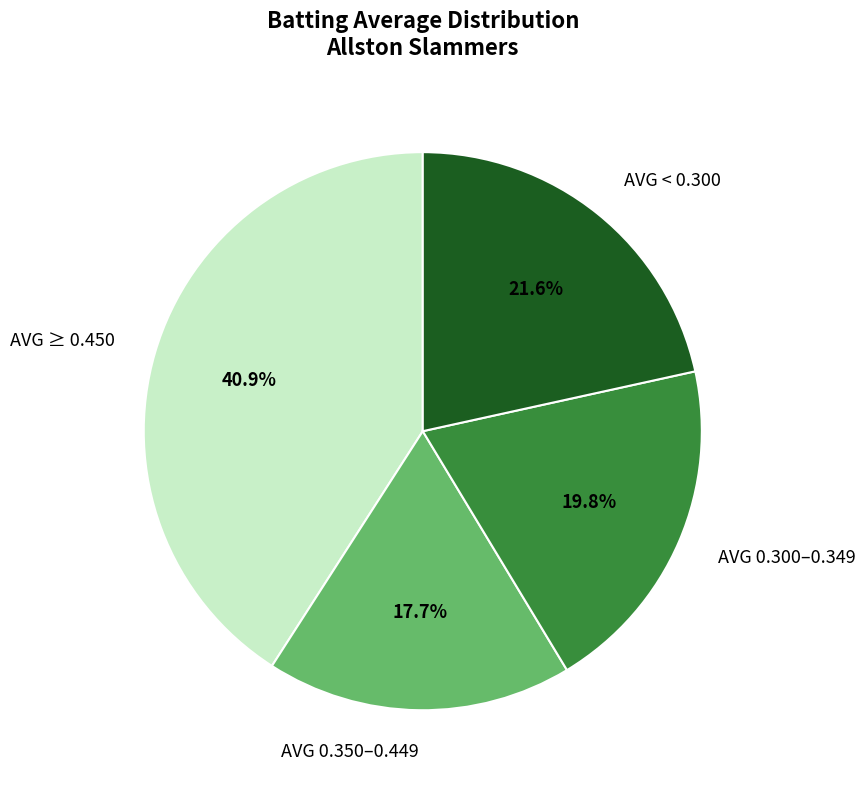

Which slice is the largest?

AVG ≥ 0.450